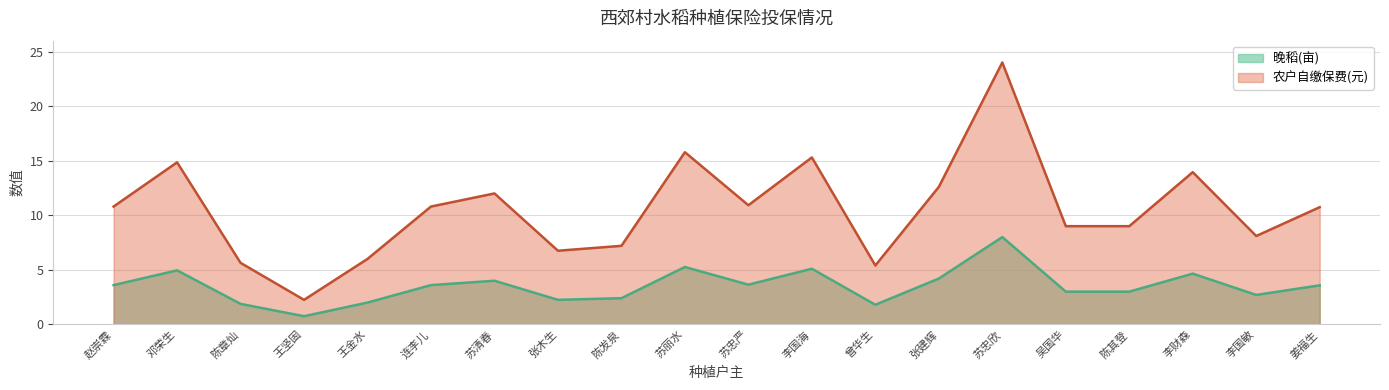

At which category does the chart reach its minimum across all series?

王坚固